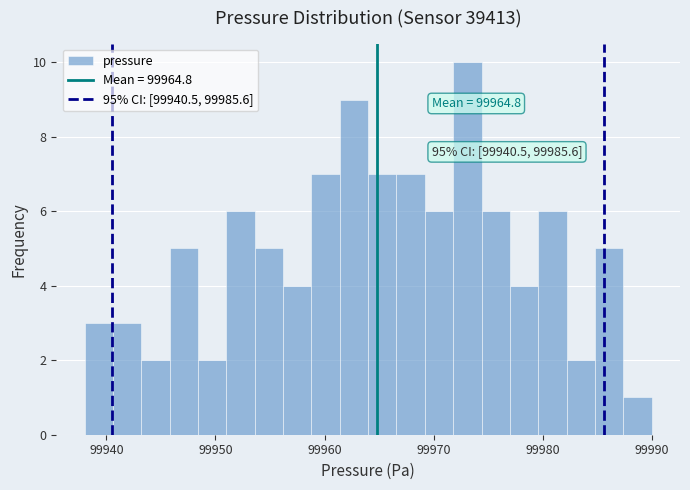

Read against the x-axis, roughly where is the centre of the tallest bar?

99973